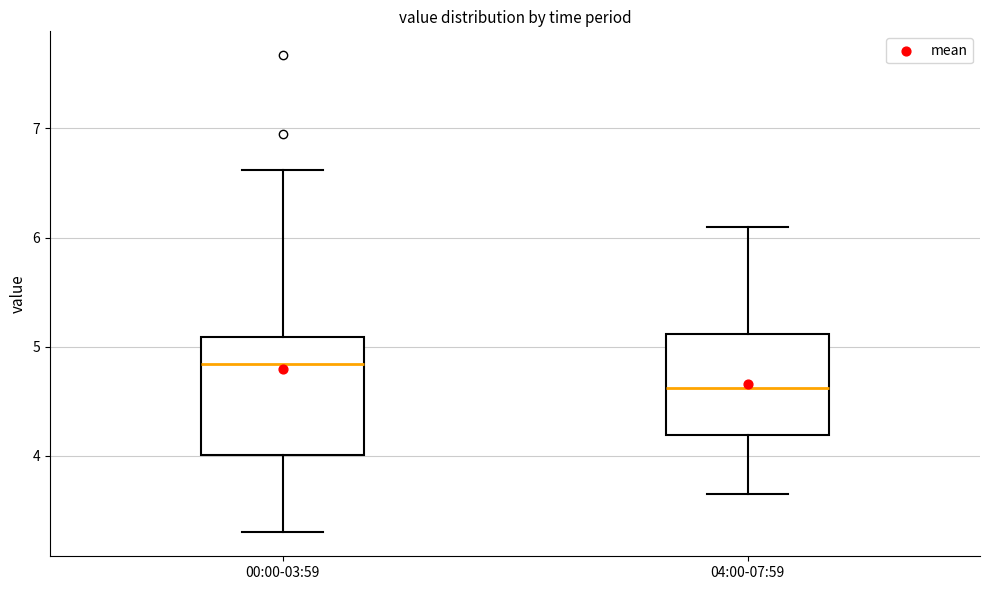

Where is the upper edge of the box for 00:00-03:59 on the y-axis? The values are not printed on the chart, so give them approximately, as read against the axis.

5.1